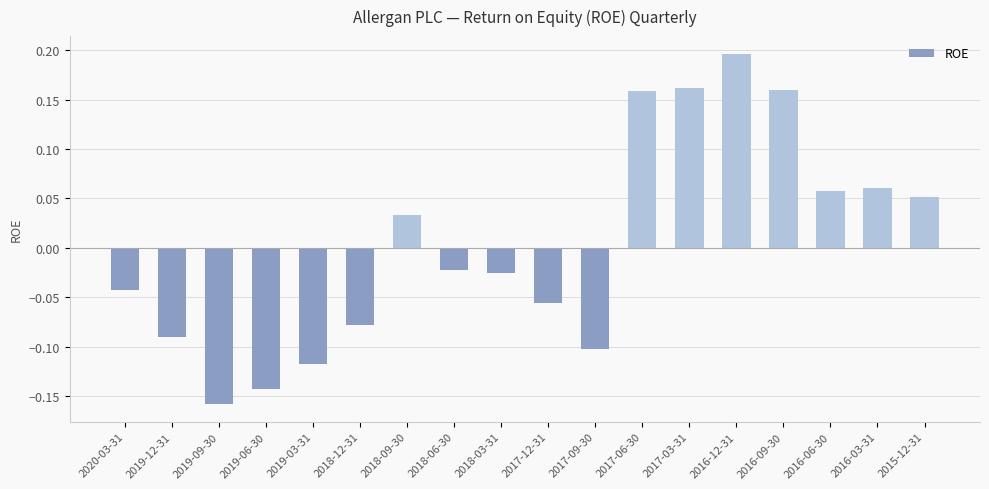

What is the label of the 18th bar from the right?

2020-03-31